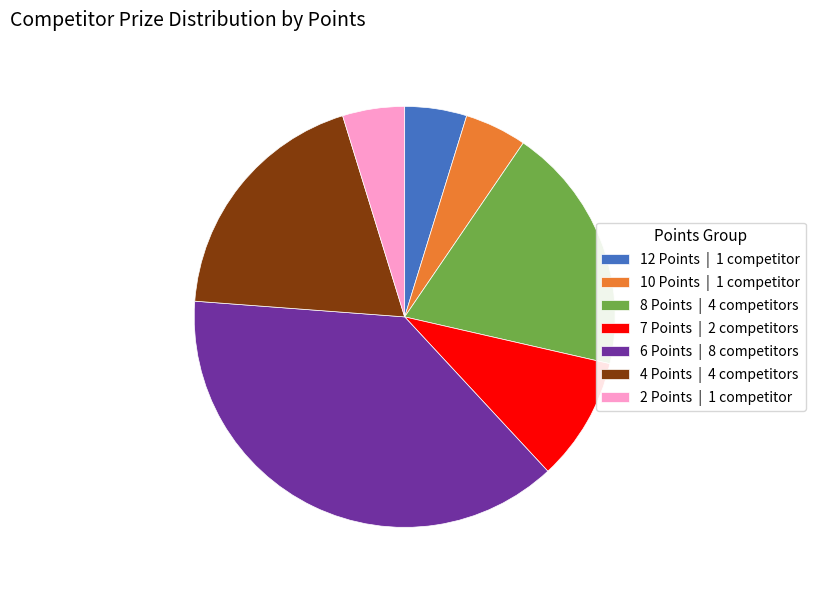

Is 8 Points the majority of the pie?

No